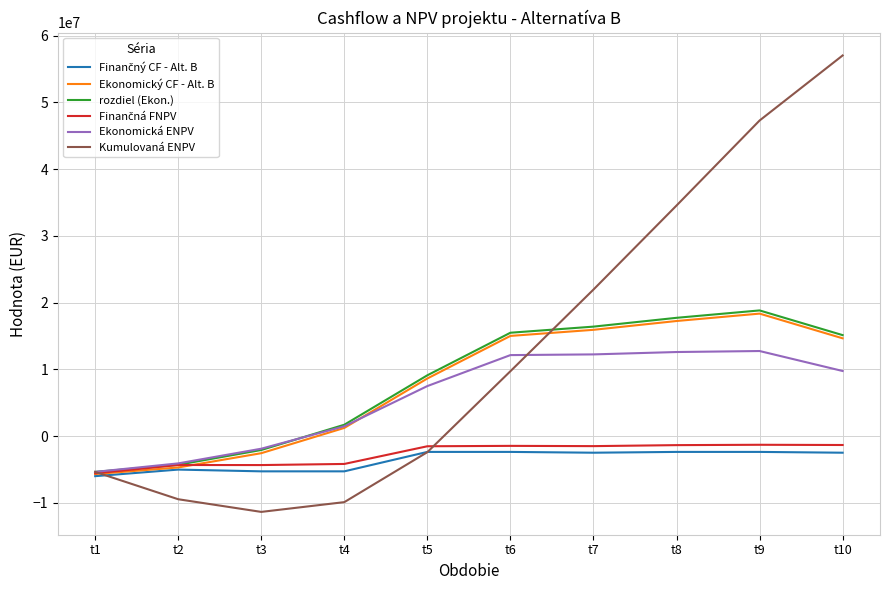

How many values in Ekonomická ENPV are below zero?

3